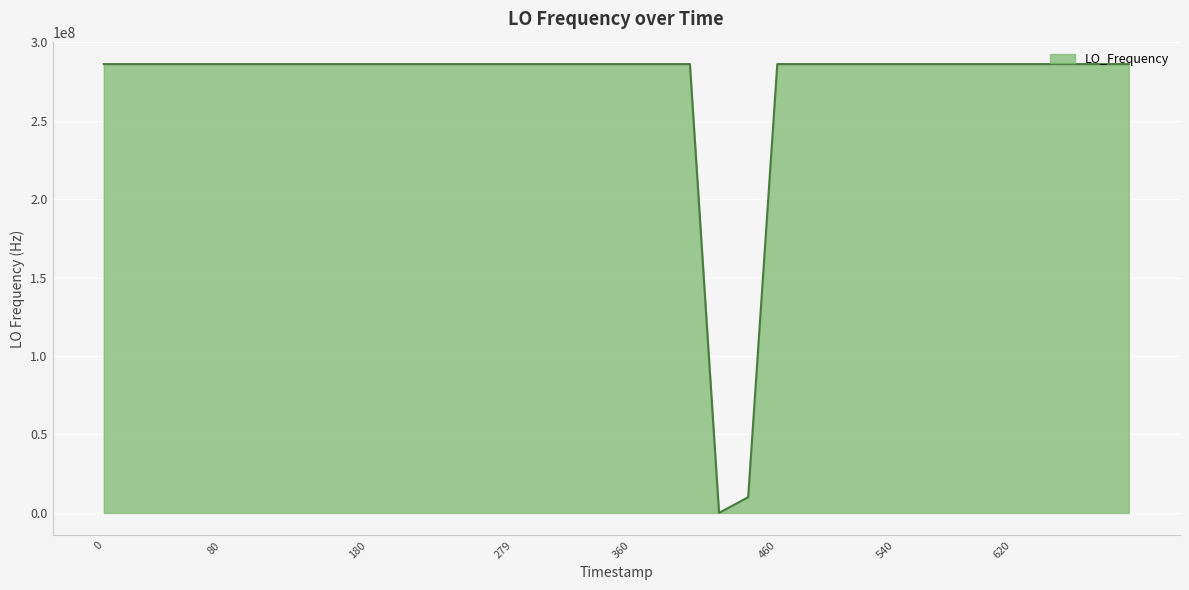

What is the difference between the maximum and minimum values?

286037117.8